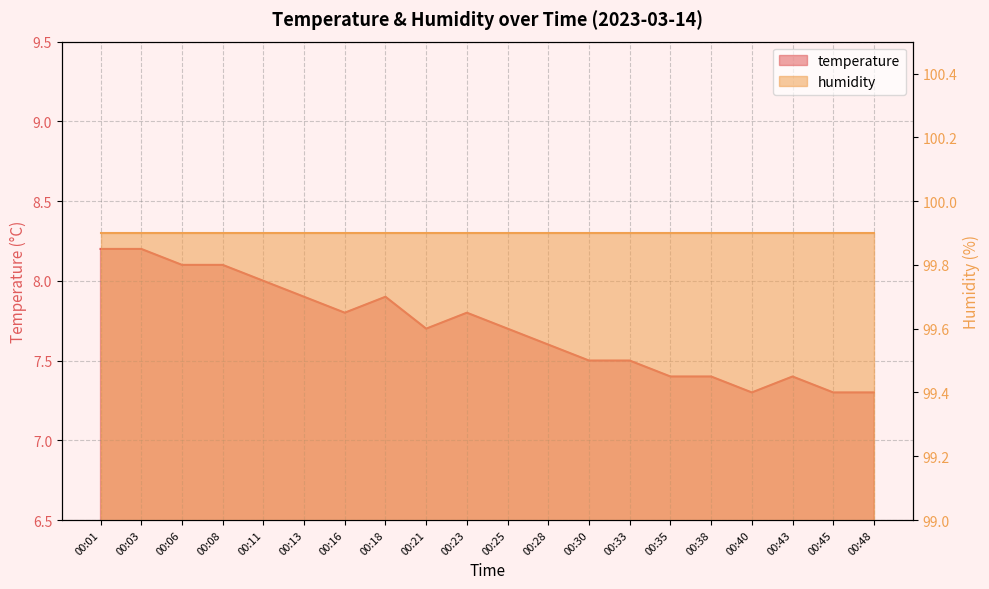

The chart shows a value of 7.4 at 00:38. True or false?

True